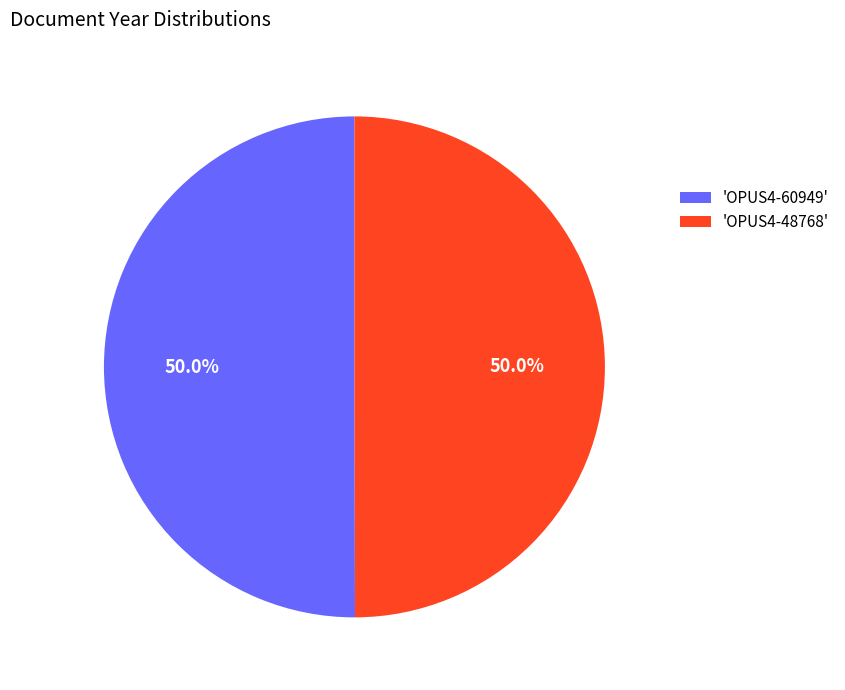

What is the ratio of the value at 'OPUS4-48768' to the value at 'OPUS4-60949'?

1.0